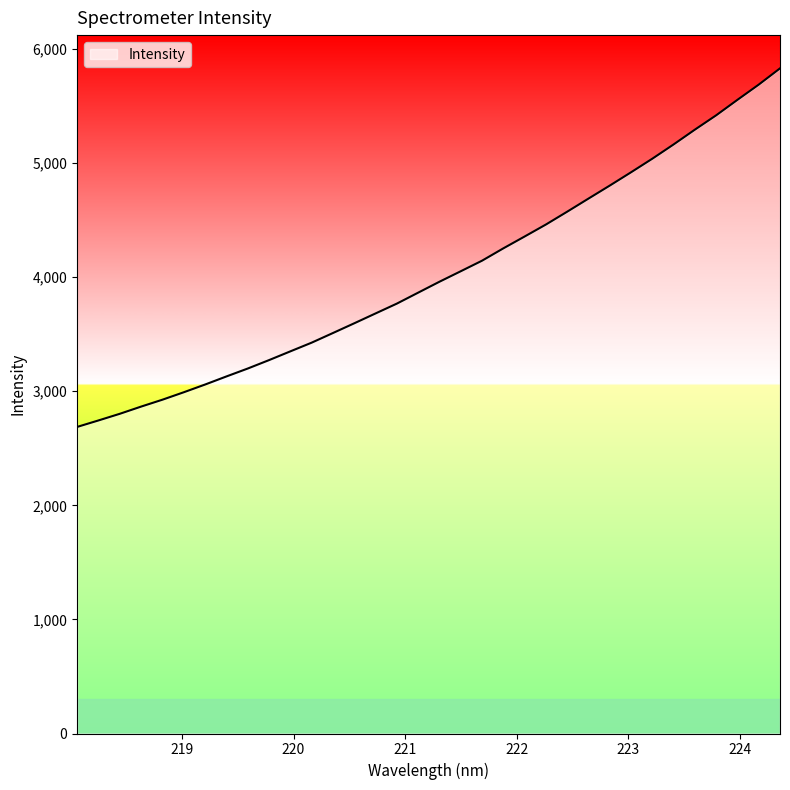

What is the maximum value shown in the chart?

5829.9